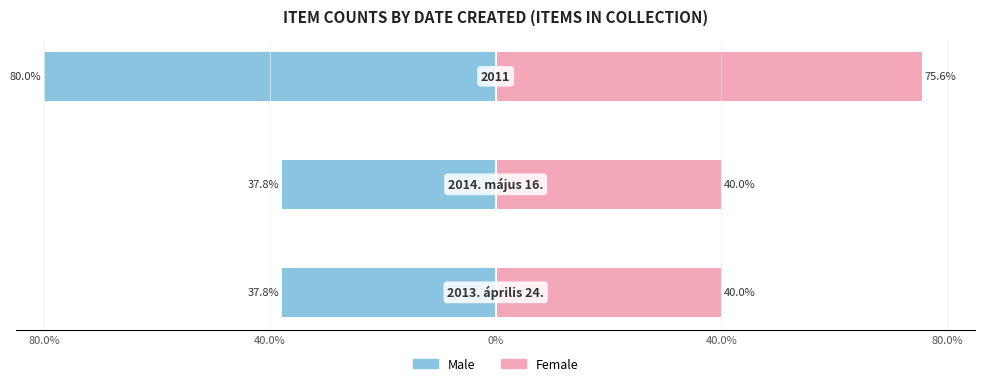

Reading right to left, transcribe all the data shown in this chart.

Male: 0%=-80.0	40.0%=-37.8	80.0%=-37.8
Female: 0%=75.6	40.0%=40.0	80.0%=40.0